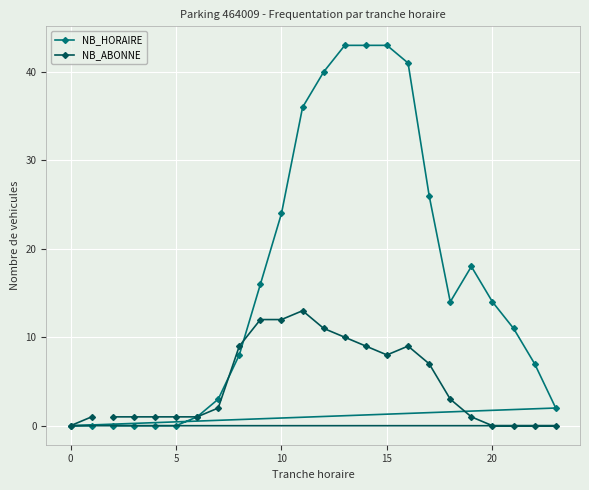

What is the maximum value for NB_ABONNE?

13